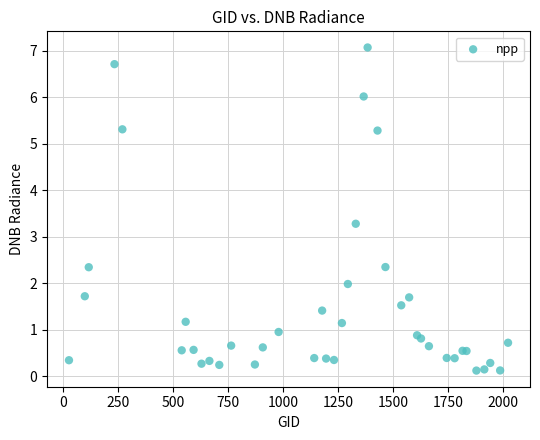

What Y value in the scatter plot is closest to 3?

3.3